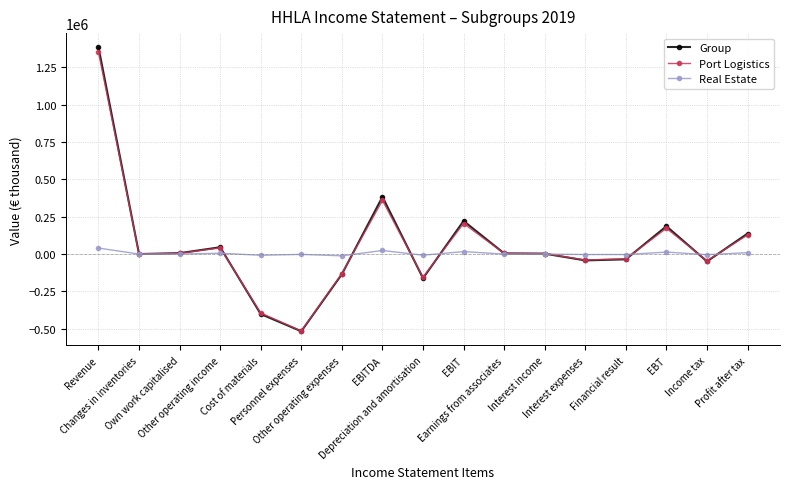

What position from the left is Other operating expenses?

7